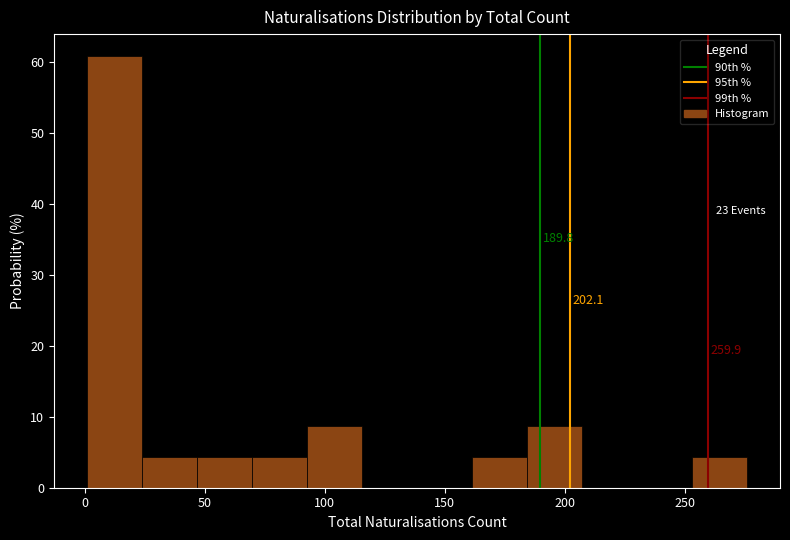

Over which range of the x-axis is the bar tallest?

0 to 25